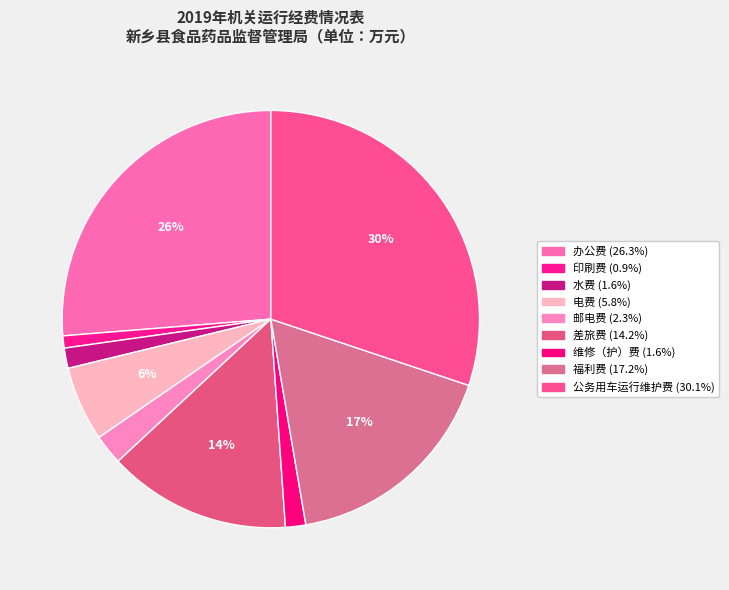

How many segments does this pie chart have?

9